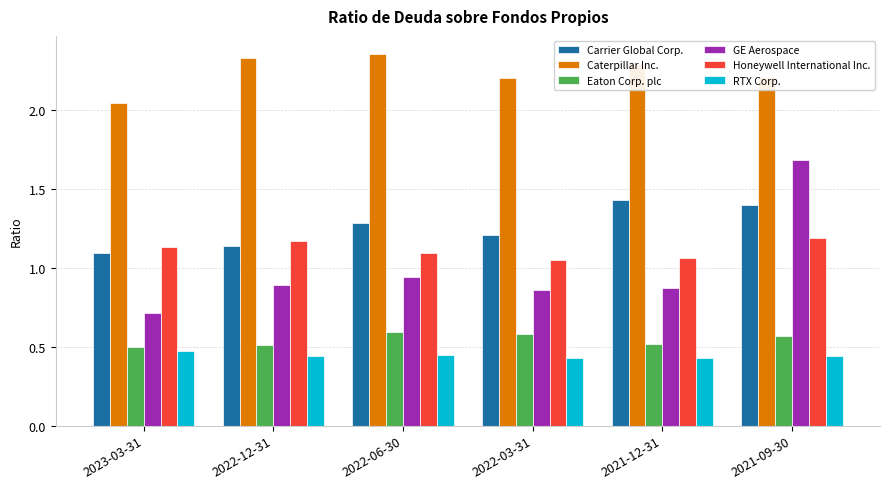

How many Carrier Global Corp. values are between 1 and 2?

6